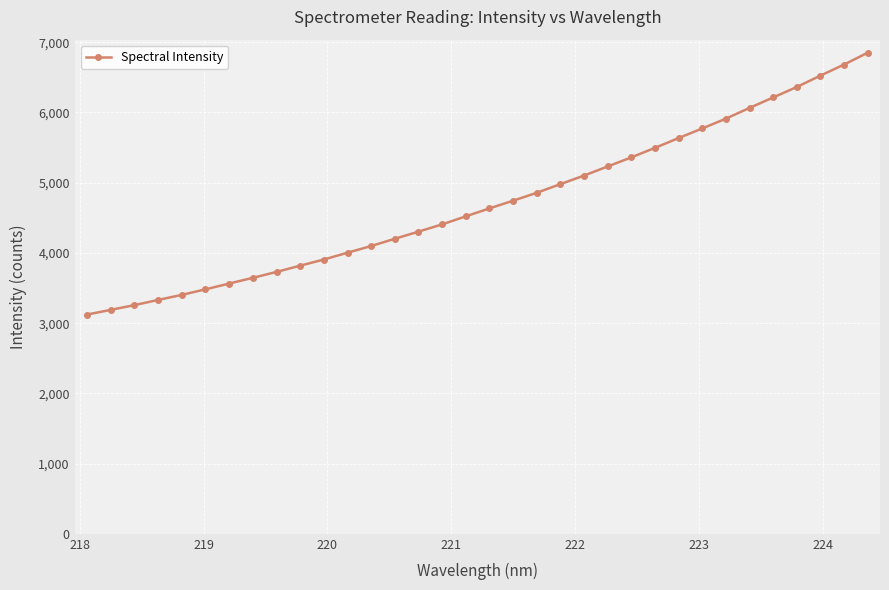

Does the chart display data point markers on the line(s)?

Yes